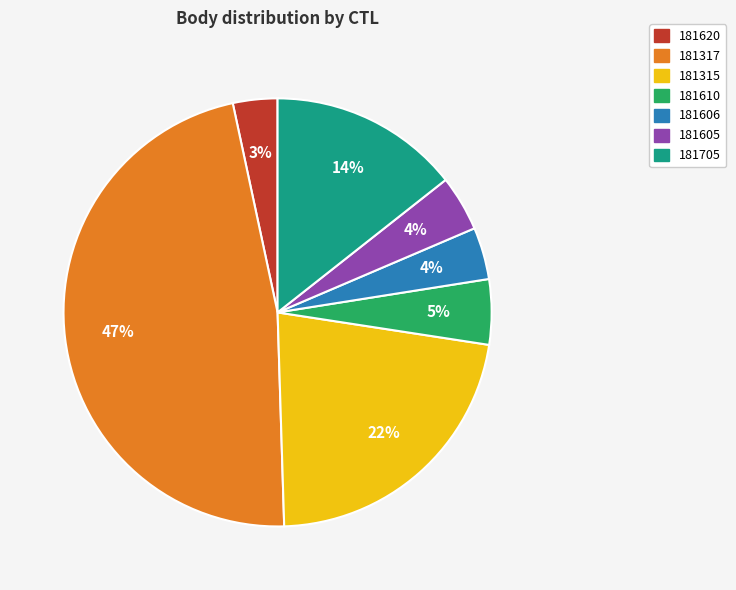

How many segments does this pie chart have?

7